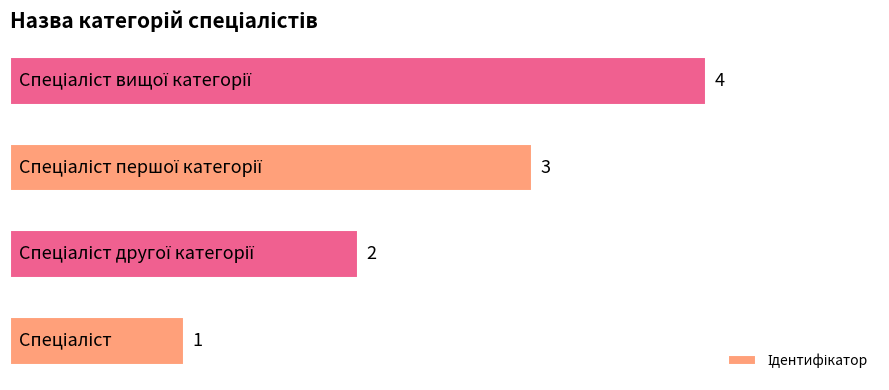

What is the difference between the maximum and minimum values?

3